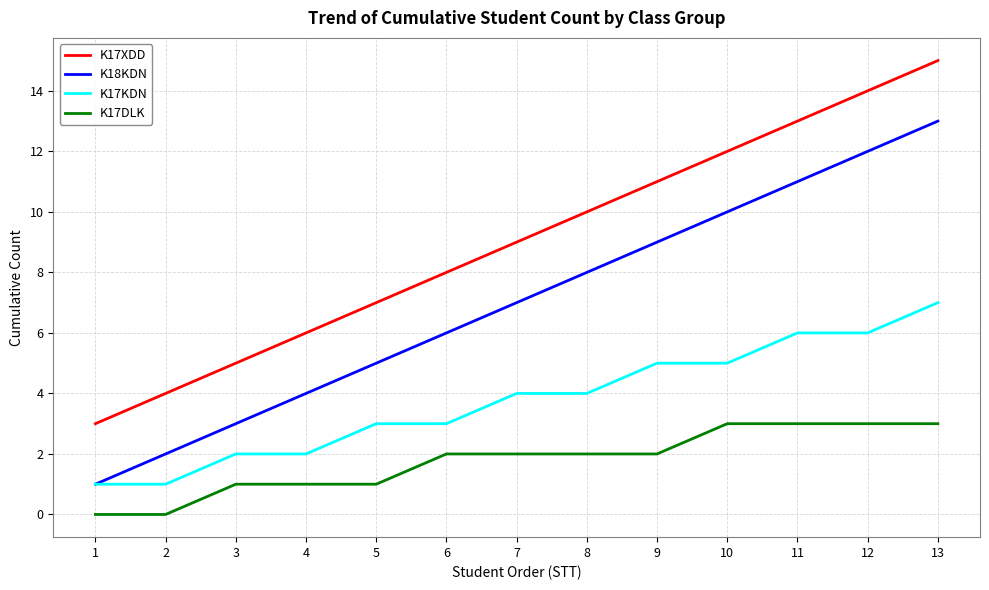

Which series has the largest total across all categories?

K17XDD